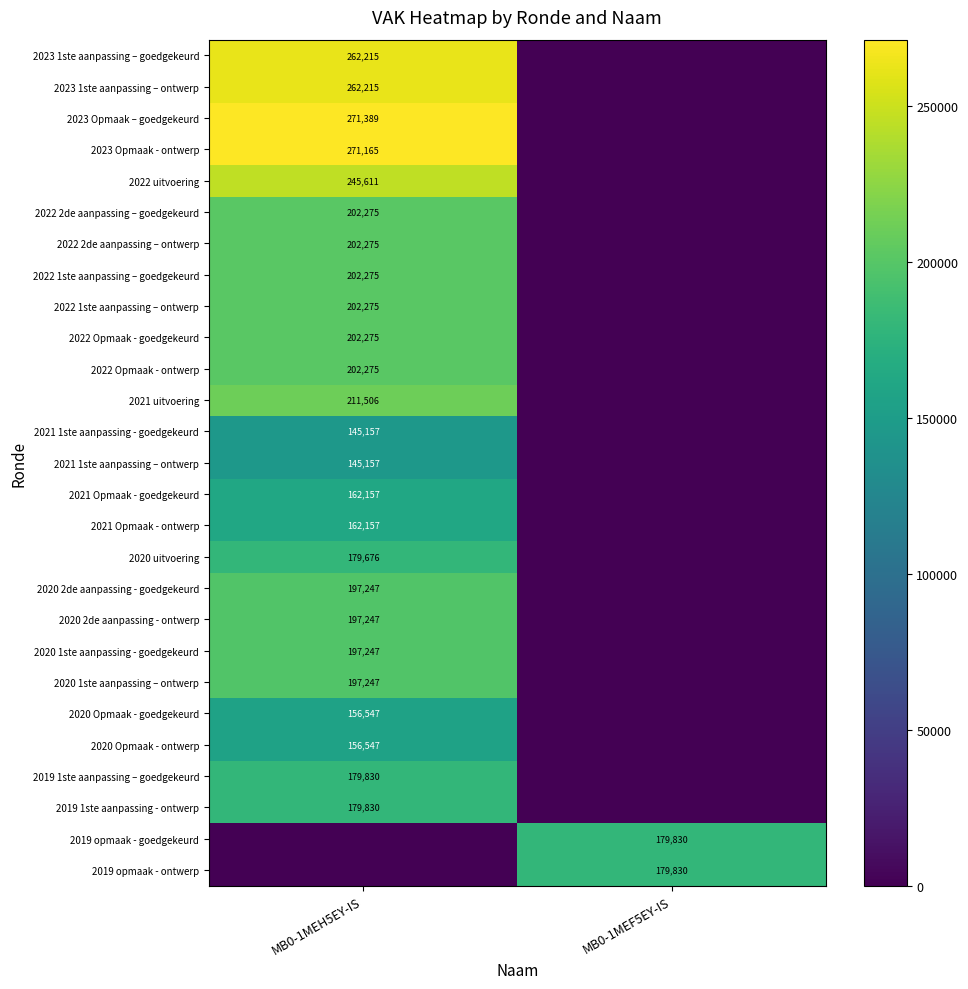

Is the value of 2021 Opmaak - ontwerp at MB0-1MEH5EY-IS greater than the value of 2021 1ste aanpassing - goedgekeurd at MB0-1MEH5EY-IS?

Yes